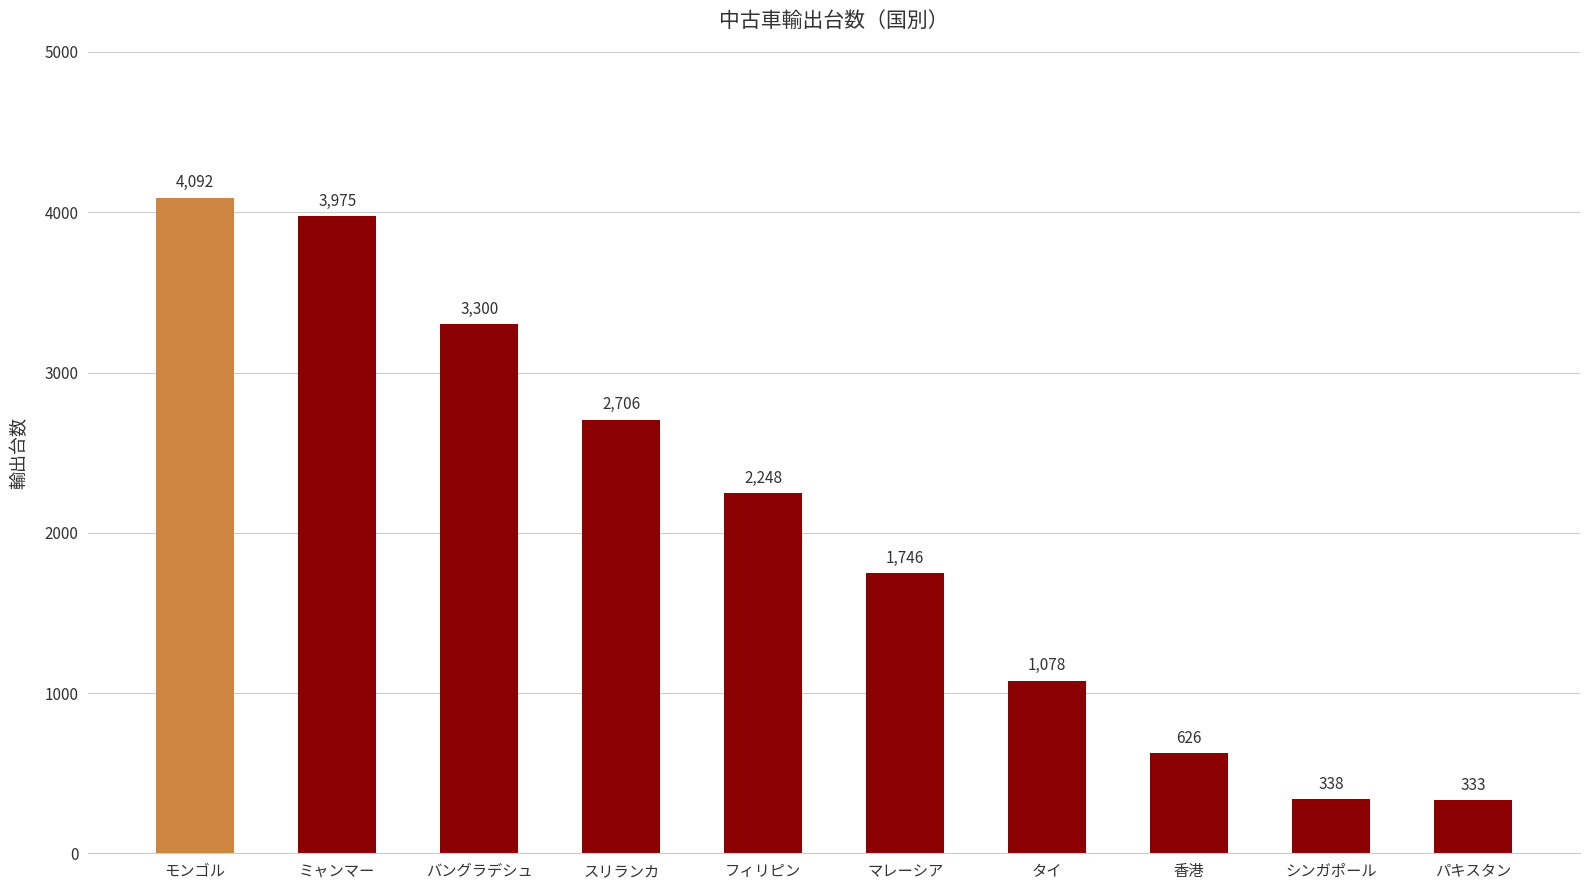

What is the difference between the values at マレーシア and フィリピン?

502